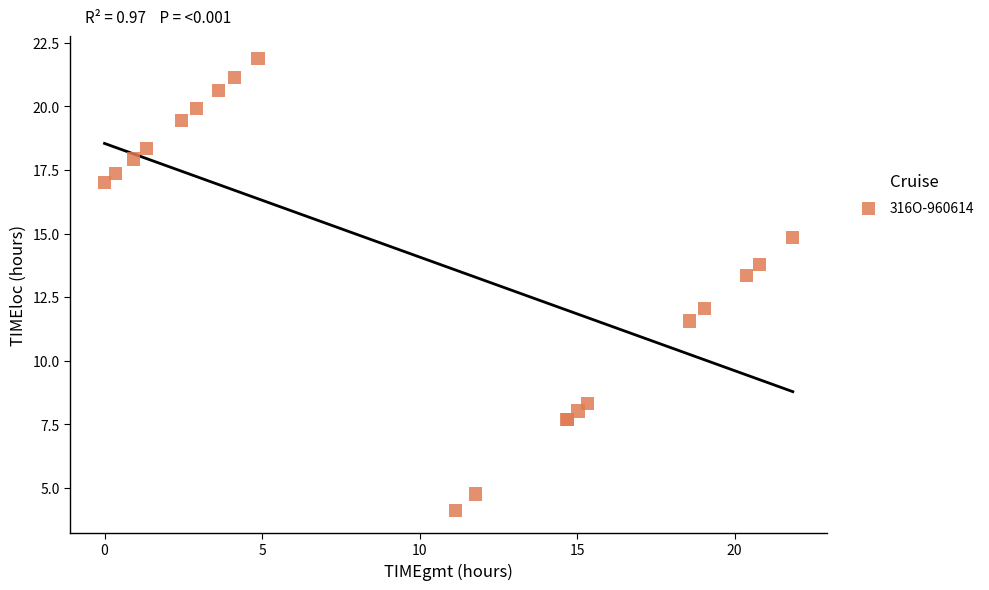

What Y value in the scatter plot is closest to 13?

13.4